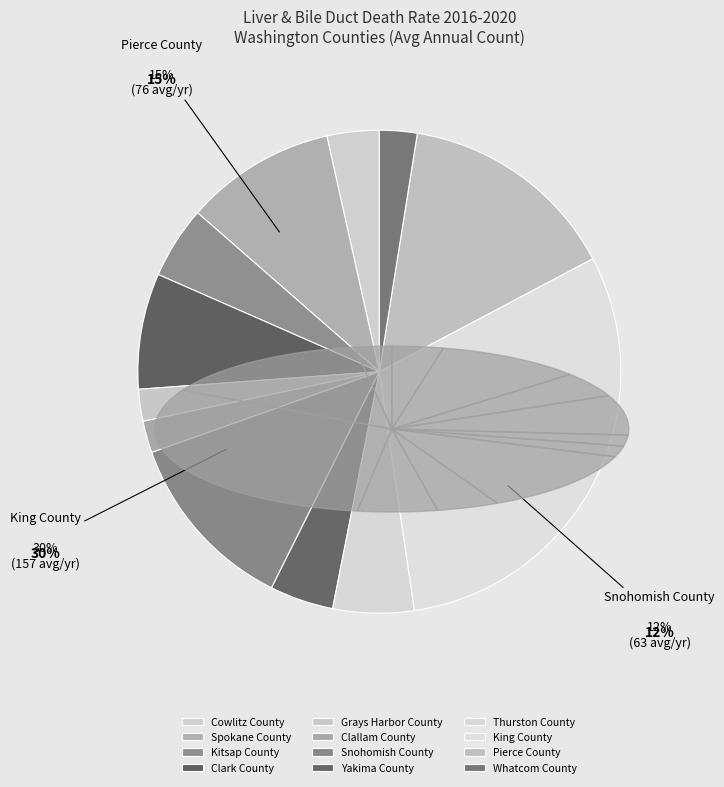

To the nearest percent, what is the combined percentage of King County and Whatcom County?

33%